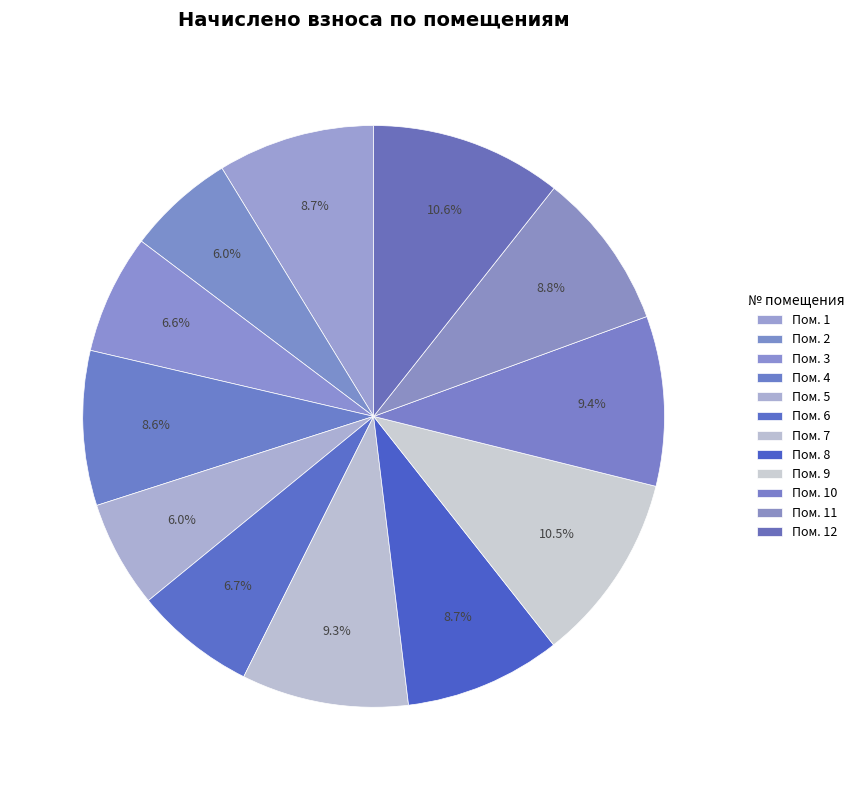

Count the number of slices in the pie.

12